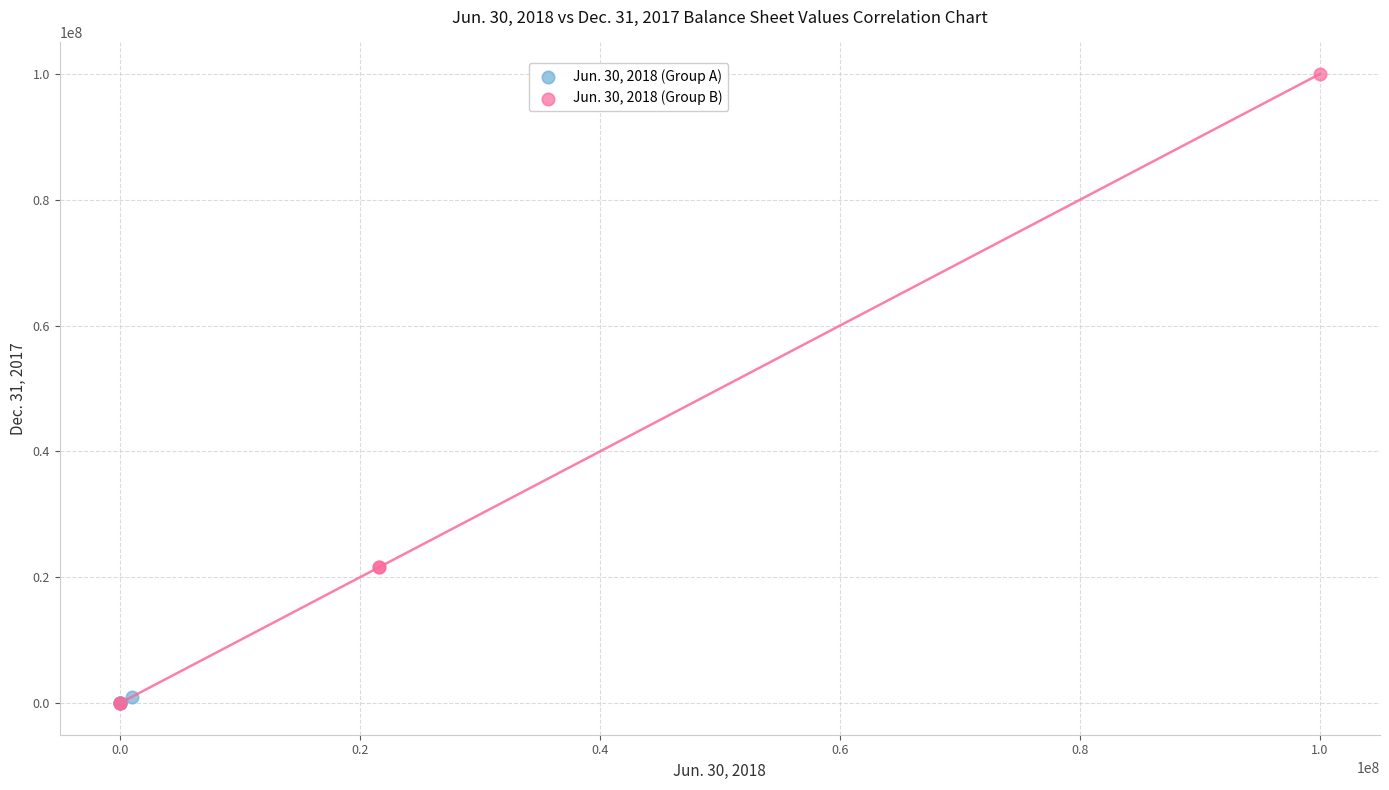

Which series has the largest Y range (max minus min)?

Jun. 30, 2018 (Group B)